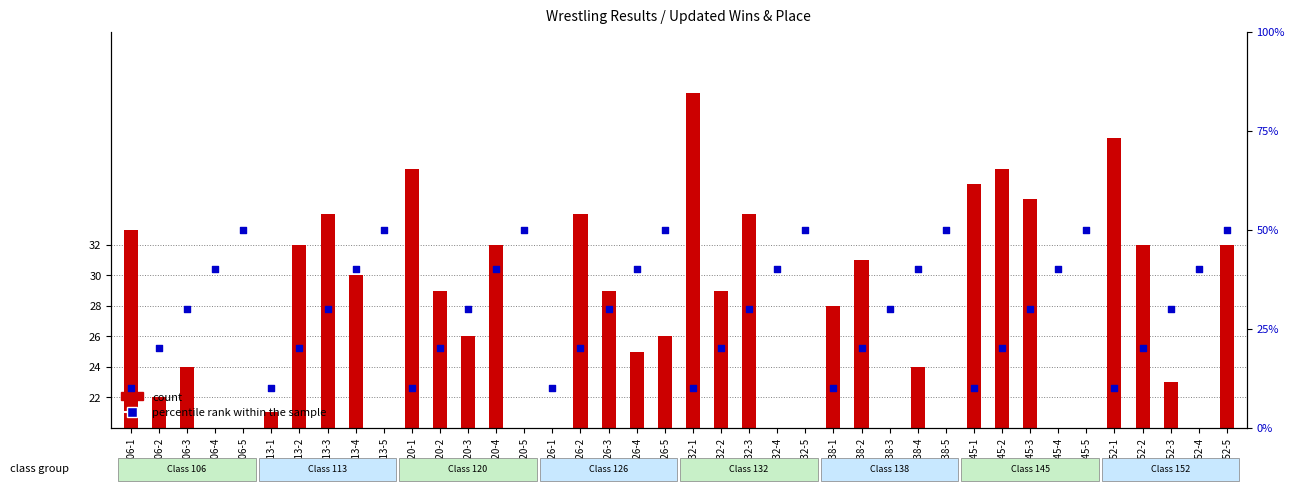

Which has a higher value, 132-2 or 113-3?

113-3